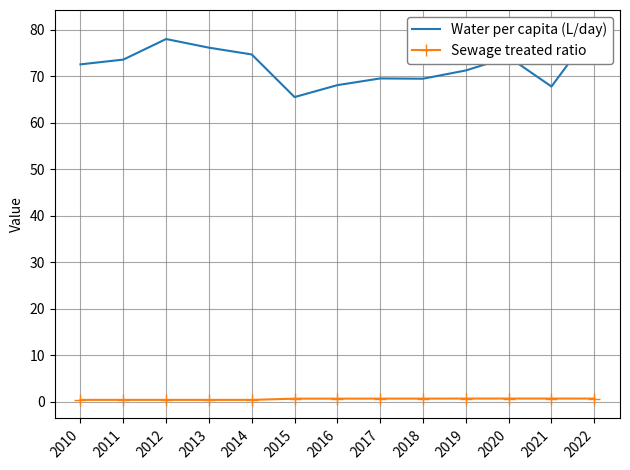

Count the number of data series in this chart.

2